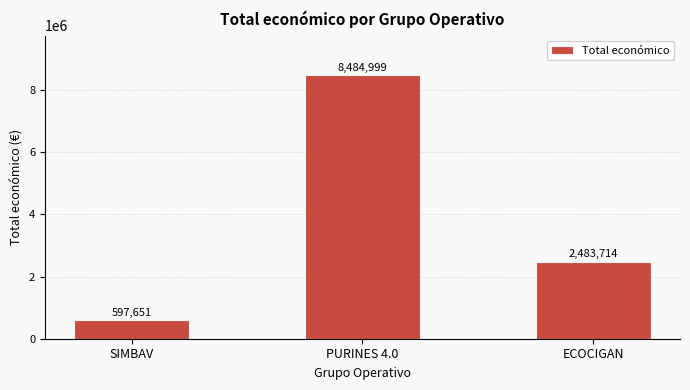

What is the label of the 1st bar from the left?

SIMBAV